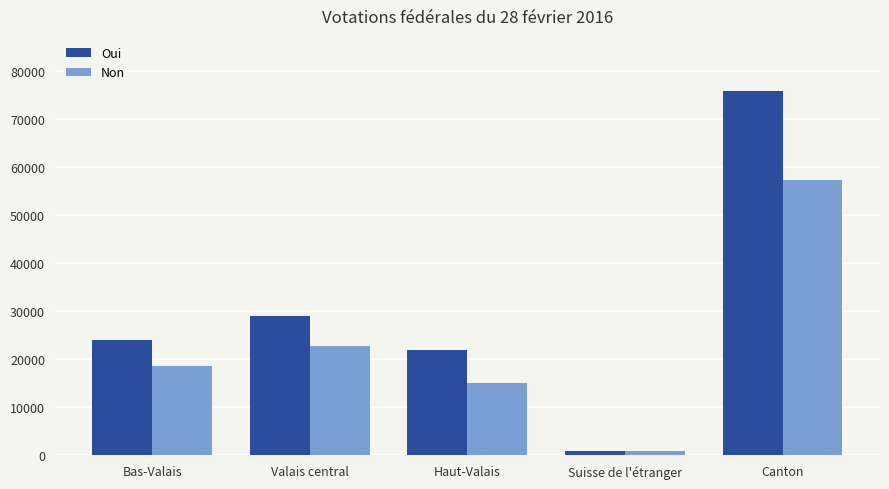

What is the total value across all series at Valais central?

51882